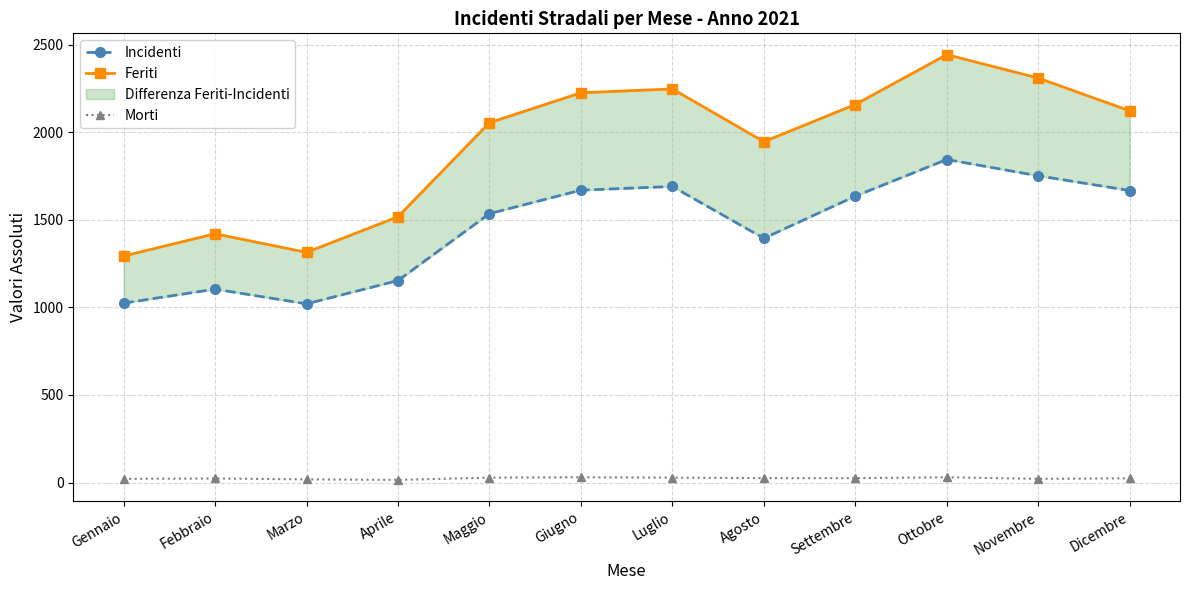

True or false: Incidenti and Feriti intersect in this chart.

False